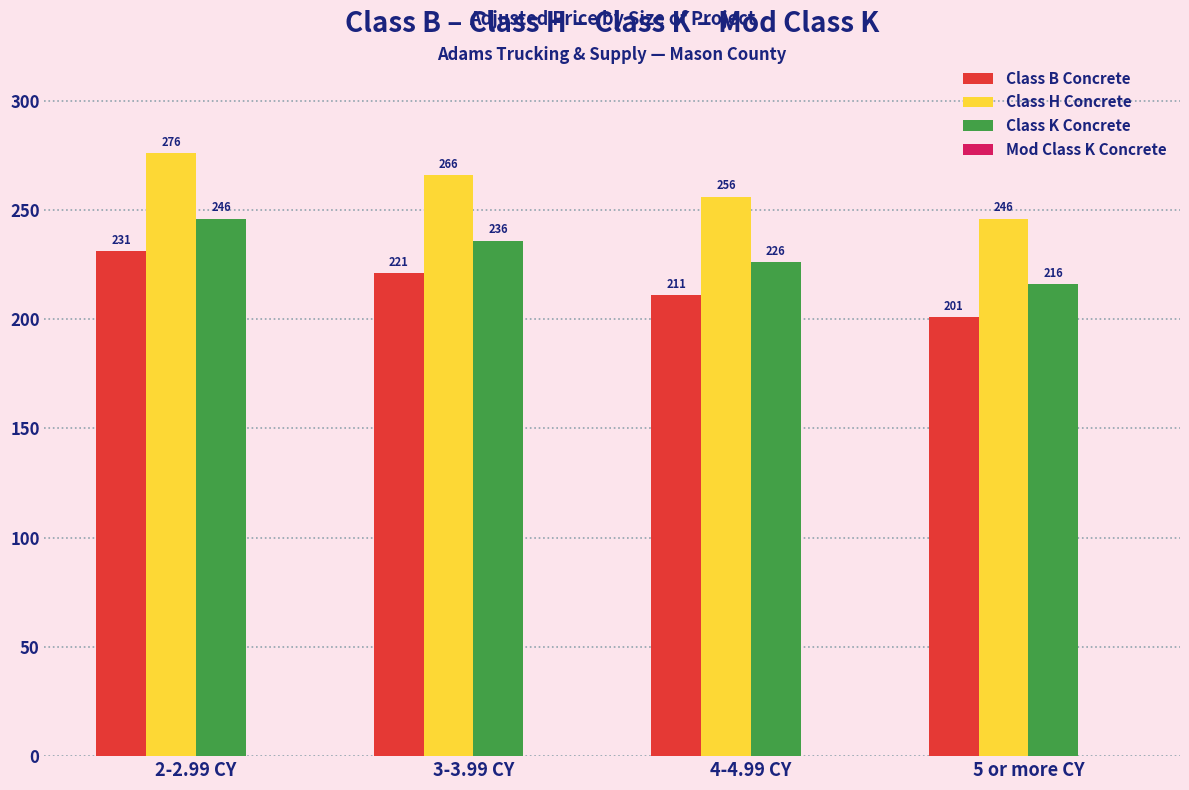

How many bars are there in each group?

3